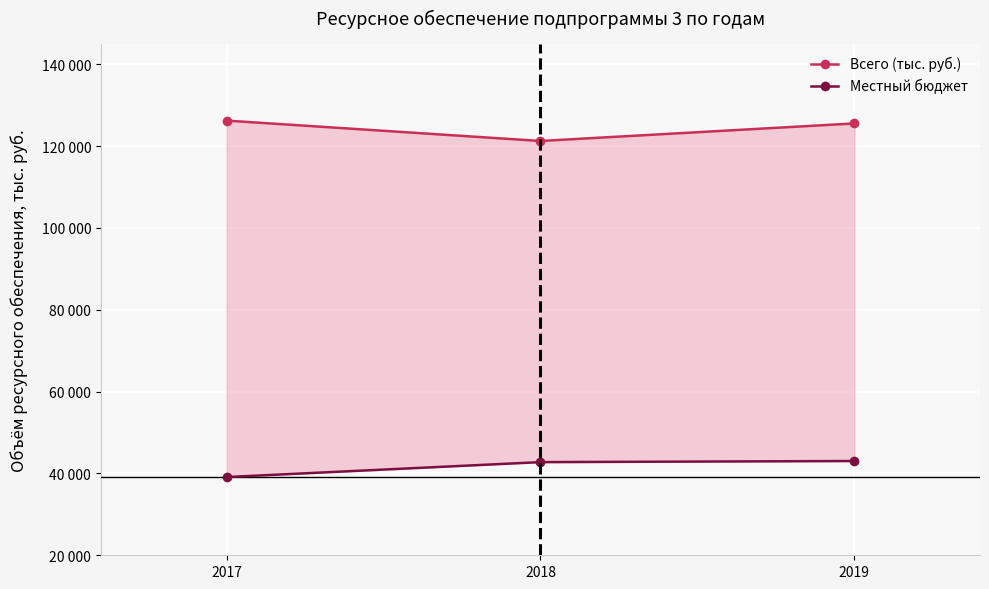

Rank the series by their maximum value, from highest to lowest.

Всего (тыс. руб.), Местный бюджет